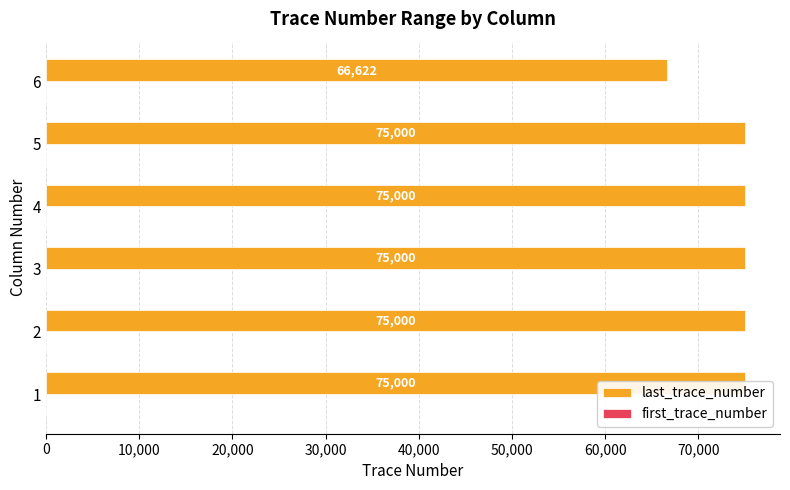

At how many categories does at least one series exceed 26280?

6